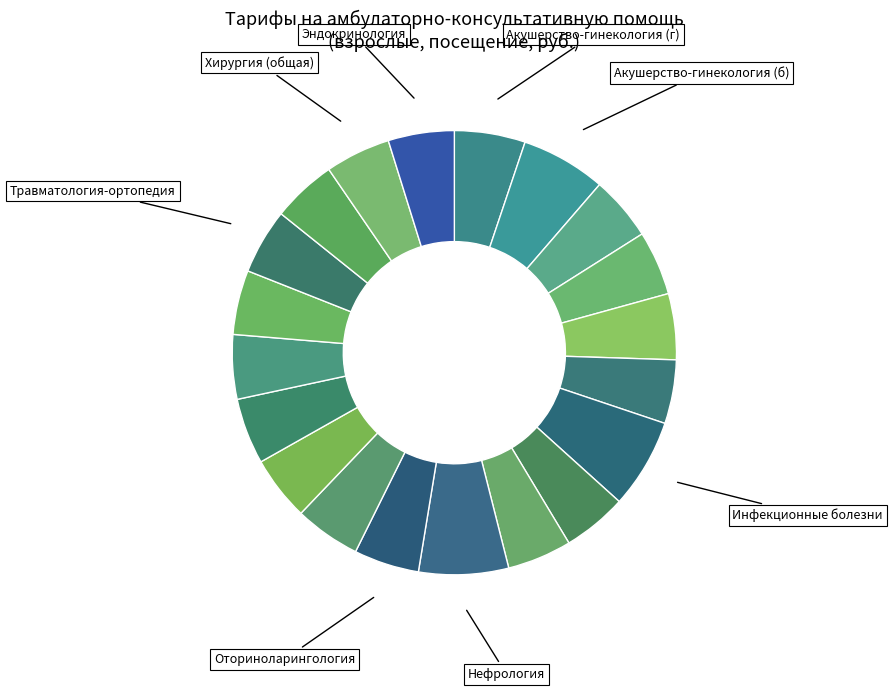

Is there any slice that represents more than half of the pie?

No